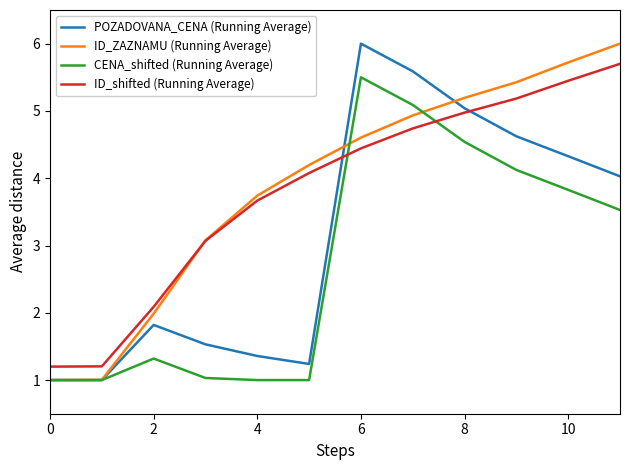

How many times do ID_shifted (Running Average) and CENA_shifted (Running Average) cross each other?

2